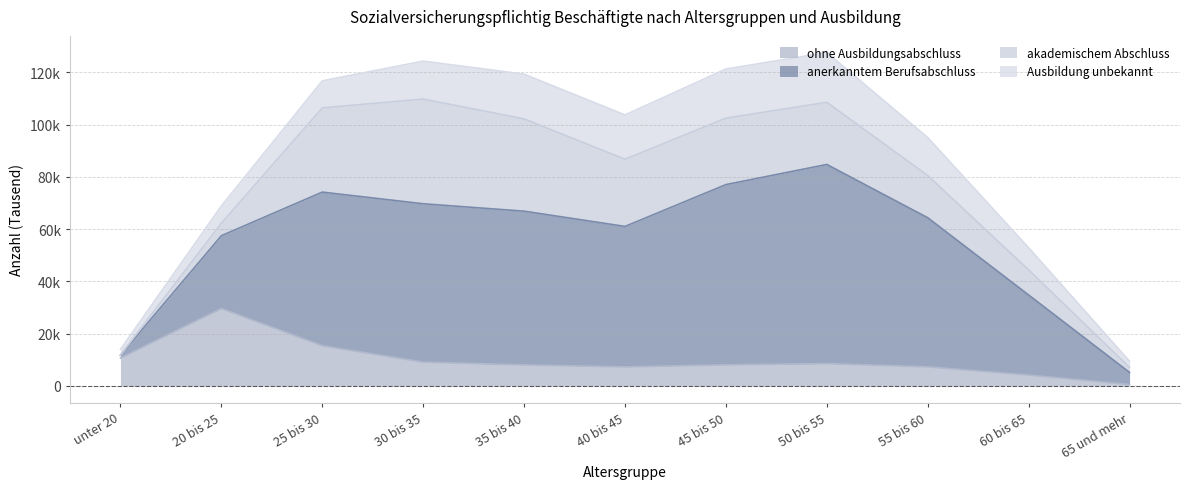

What is the minimum value for anerkanntem Berufsabschluss?

1089